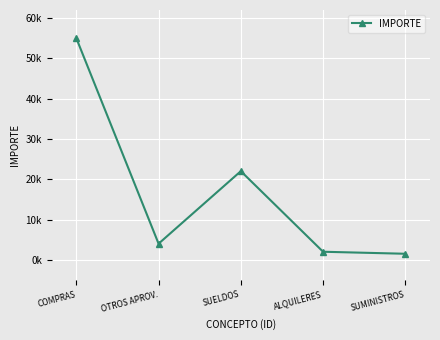

What is the label of the 2nd point from the right?

ALQUILERES